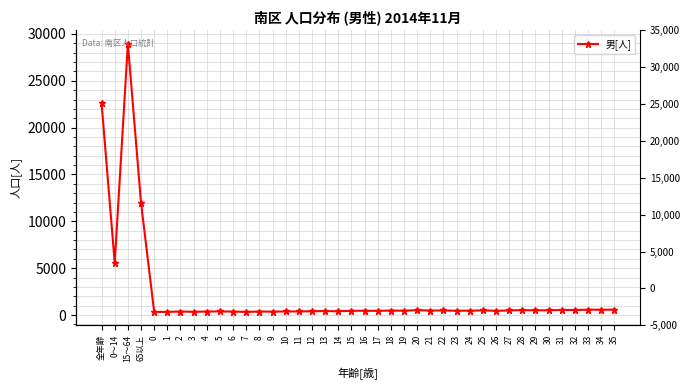

Is this an area chart (filled region under the line)?

No